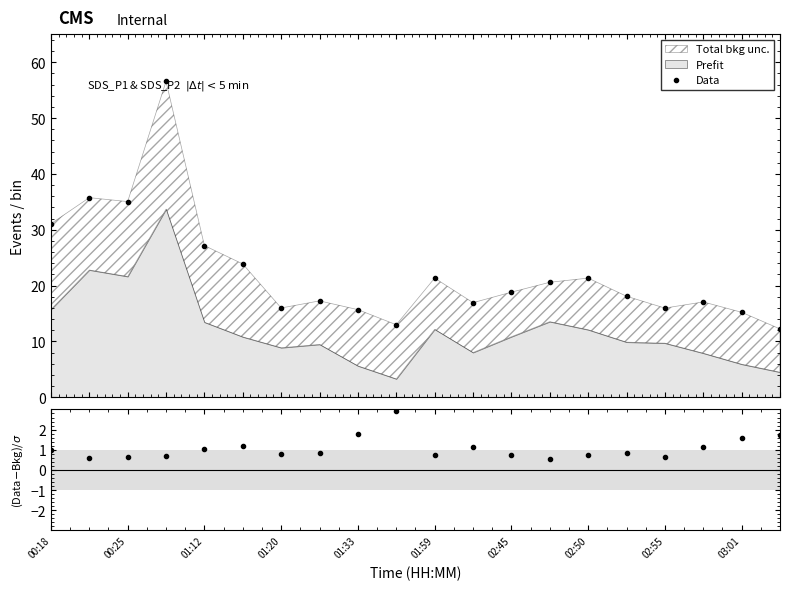

True or false: (P1-P2)/P2 and Data intersect in this chart.

False